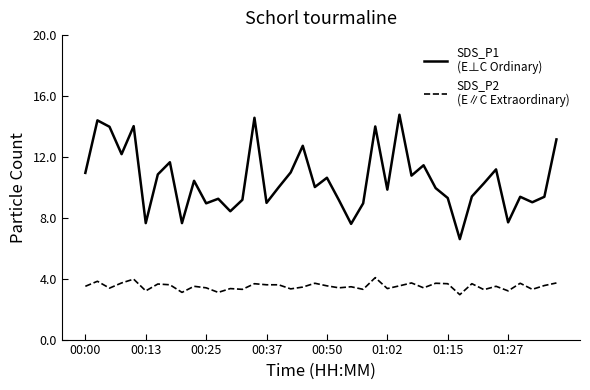

Does the chart have visible grid lines?

No